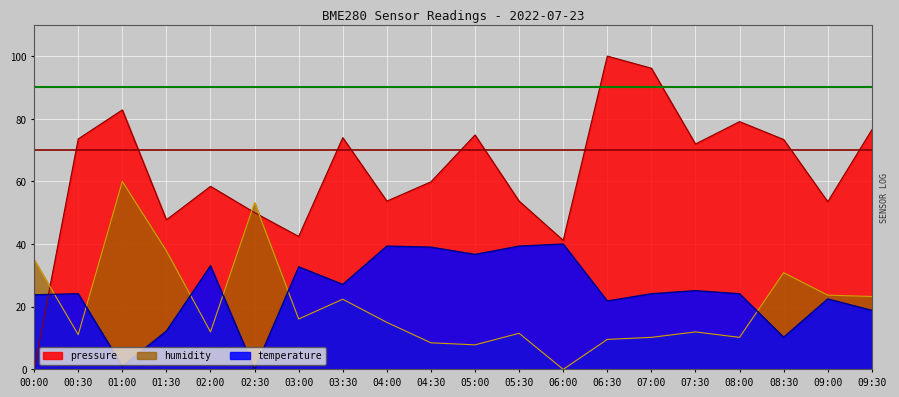

True or false: pressure has more than 1 points higher than both neighbors.

True